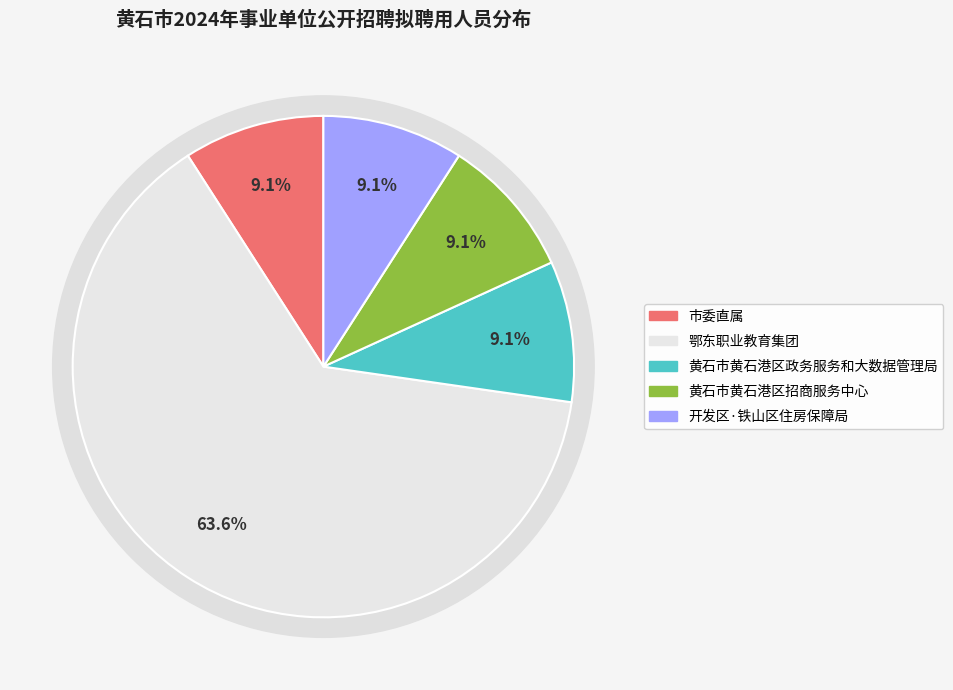

Rank the categories by value from lowest to highest.

市委直属, 黄石市黄石港区政务服务和大数据管理局, 黄石市黄石港区招商服务中心, 开发区·铁山区住房保障局, 鄂东职业教育集团